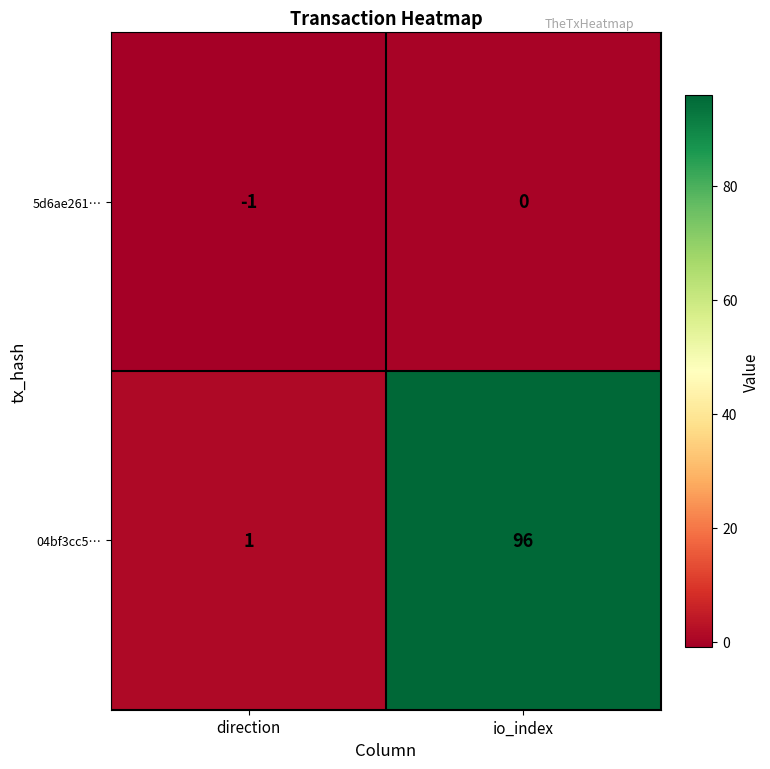

What is the sum of the 04bf3cc5… values at direction and io_index?

97